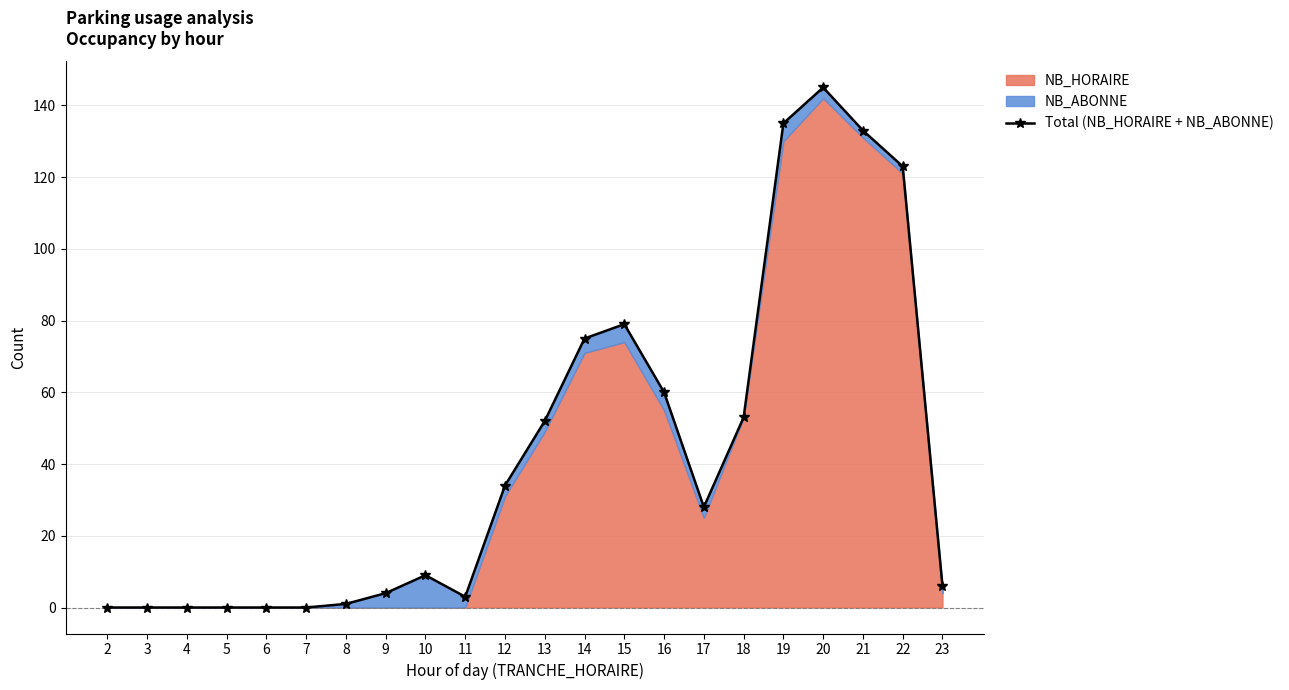

Reading right to left, what are all the values shown in this chart?

6	123	133	145	135	53	28	60	79	75	52	34	3	9	4	1	0	0	0	0	0	0